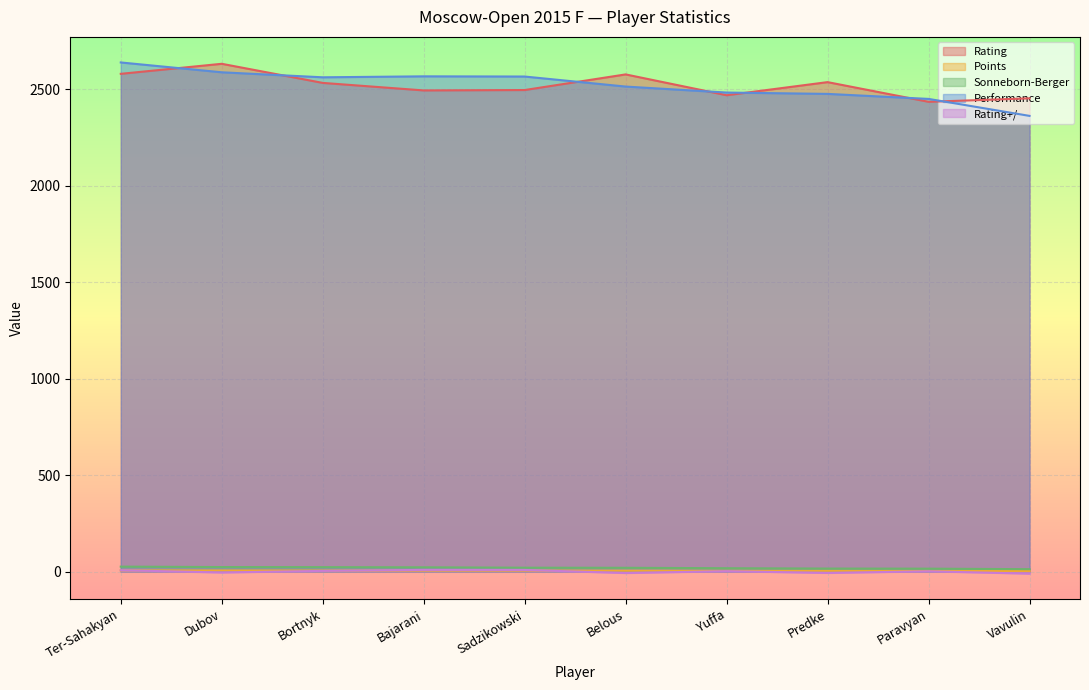

Where do Points and Rating+/- first cross each other?

Ter-Sahakyan and Dubov